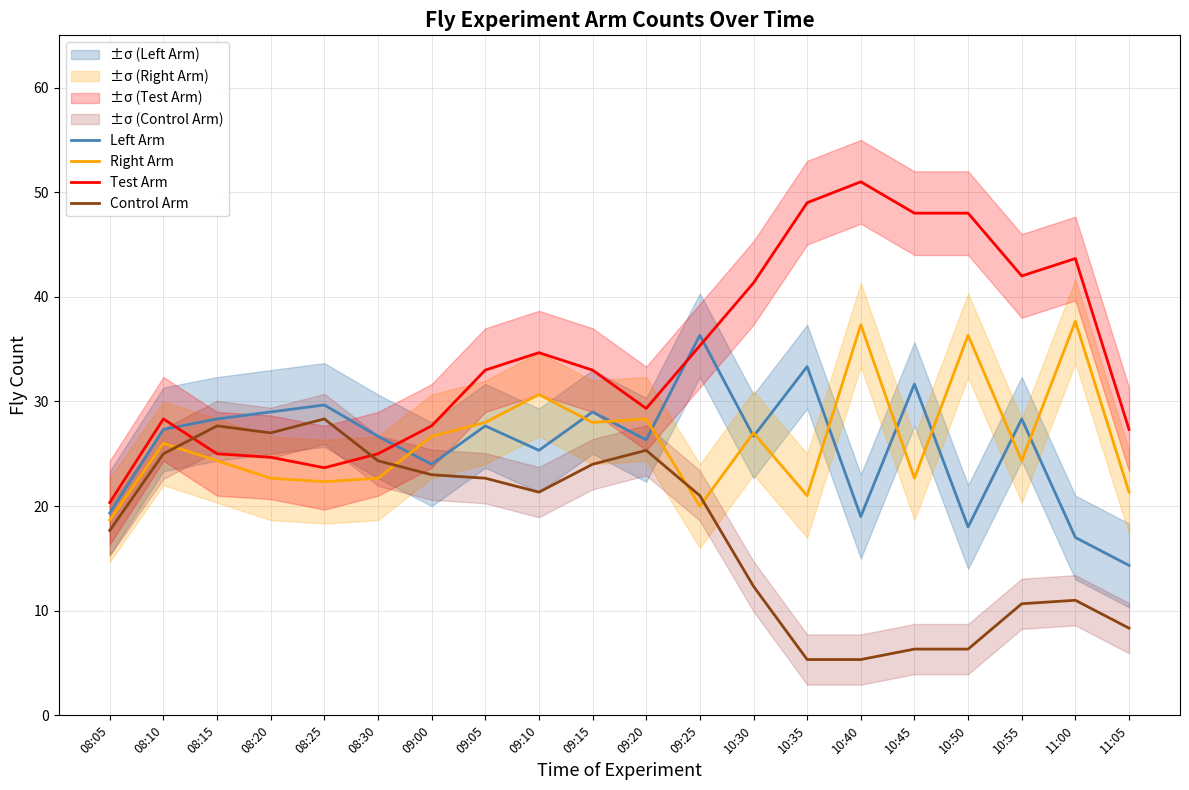

Rank the series at 11:05 from lowest to highest value.

Control Arm, Left Arm, Right Arm, Test Arm